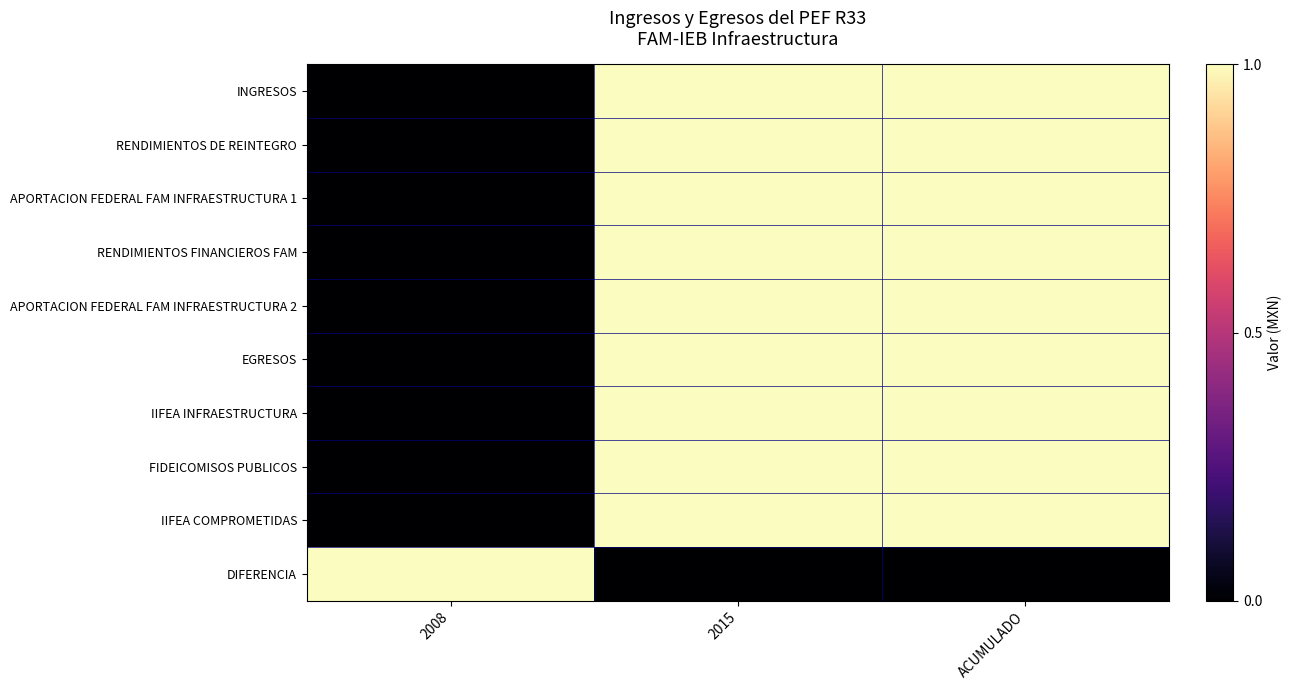

Reading left to right, list all the values displayed in this chart.

INGRESOS: 2008=0	2015=1	ACUMULADO=1
RENDIMIENTOS DE REINTEGRO: 2008=0	2015=1	ACUMULADO=1
APORTACION FEDERAL FAM INFRAESTRUCTURA 1: 2008=0	2015=1	ACUMULADO=1
RENDIMIENTOS FINANCIEROS FAM: 2008=0	2015=1	ACUMULADO=1
APORTACION FEDERAL FAM INFRAESTRUCTURA 2: 2008=0	2015=1	ACUMULADO=1
EGRESOS: 2008=0	2015=1	ACUMULADO=1
IIFEA INFRAESTRUCTURA: 2008=0	2015=1	ACUMULADO=1
FIDEICOMISOS PUBLICOS: 2008=0	2015=1	ACUMULADO=1
IIFEA COMPROMETIDAS: 2008=0	2015=1	ACUMULADO=1
DIFERENCIA: 2008=1	2015=0	ACUMULADO=0